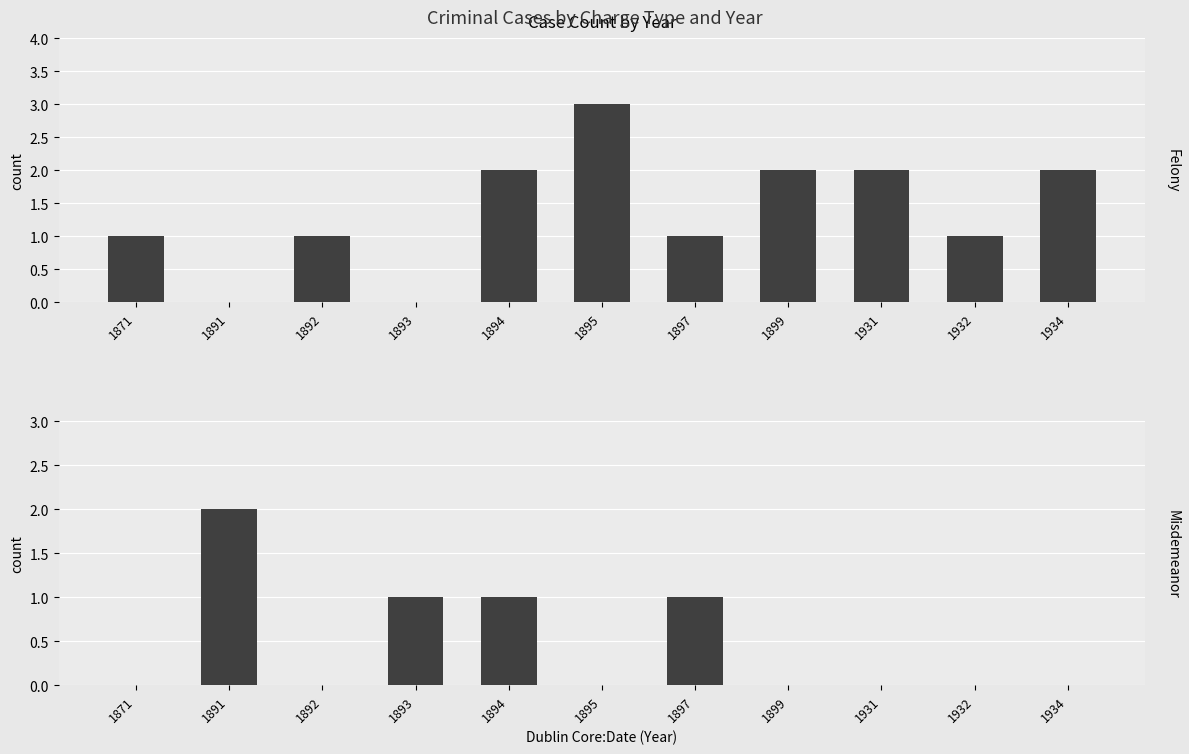

List the series in order of their overall mean, lowest first.

Misdemeanor, Felony